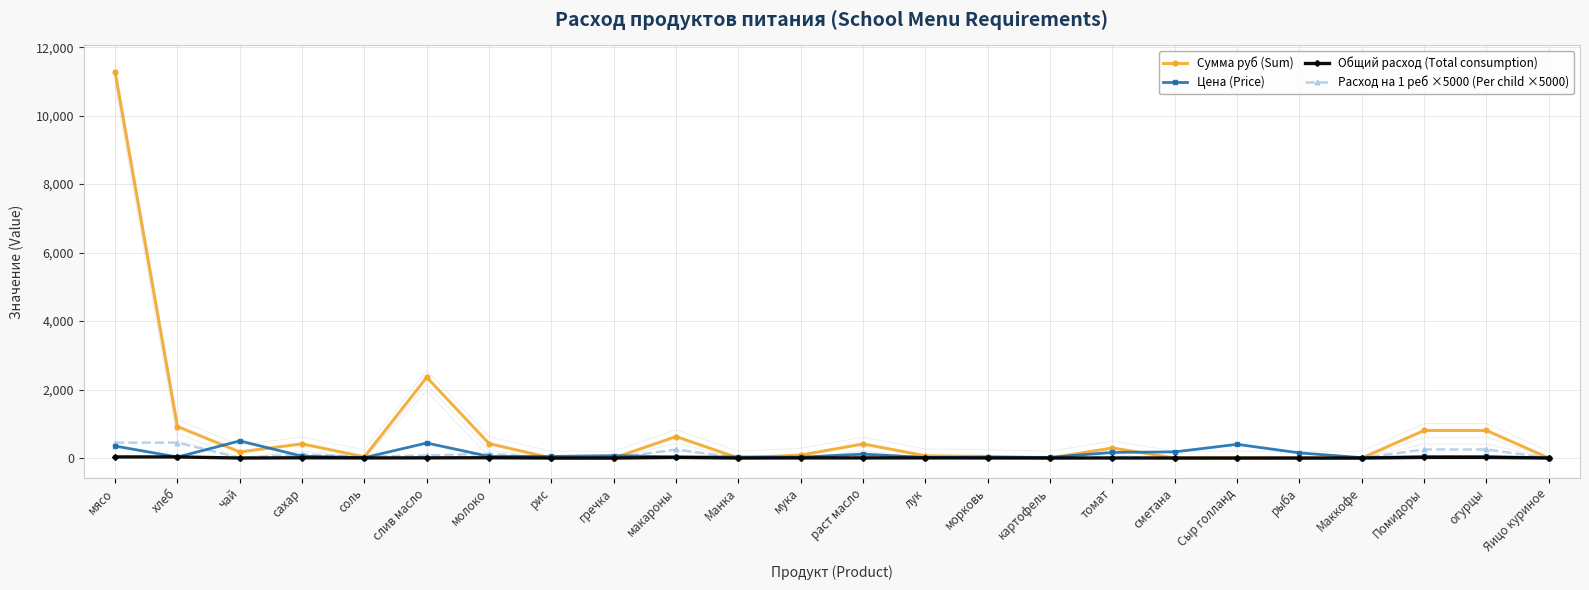

At which label does Сумма руб (Sum) first exceed 85?

мясо